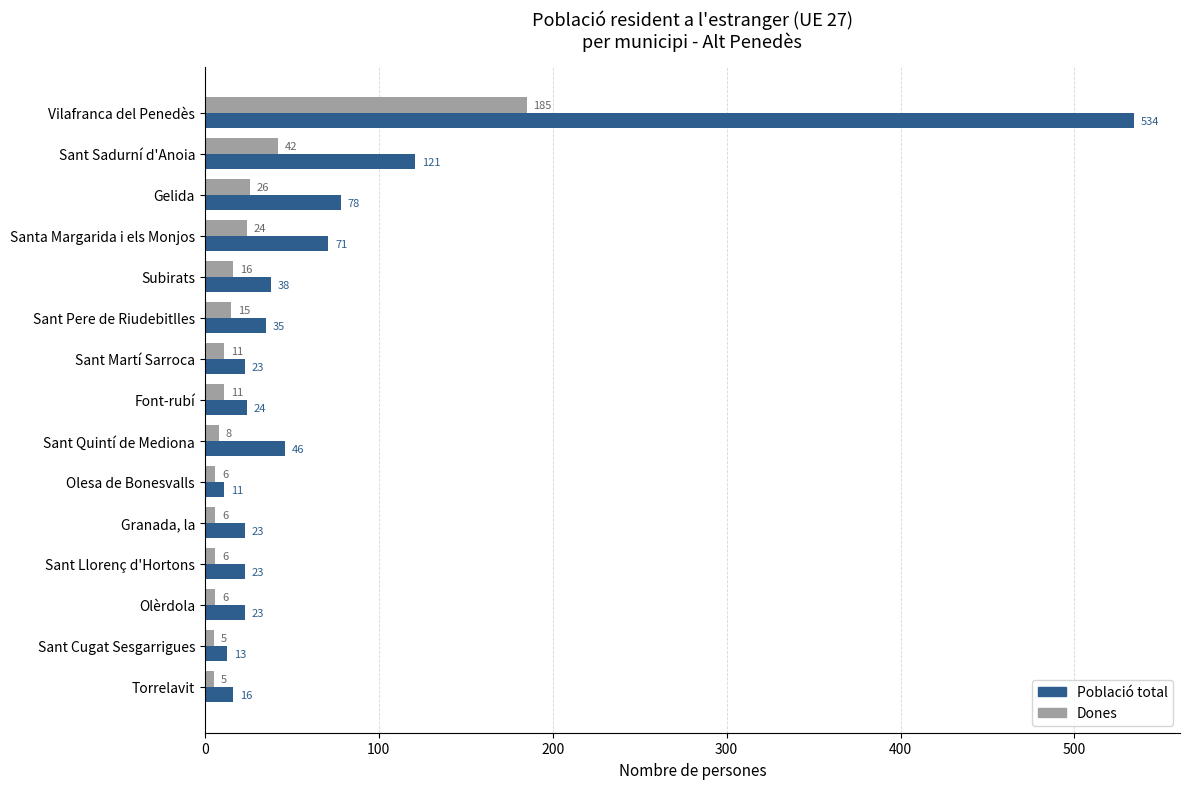

What is the sum of all Població total values?

1079